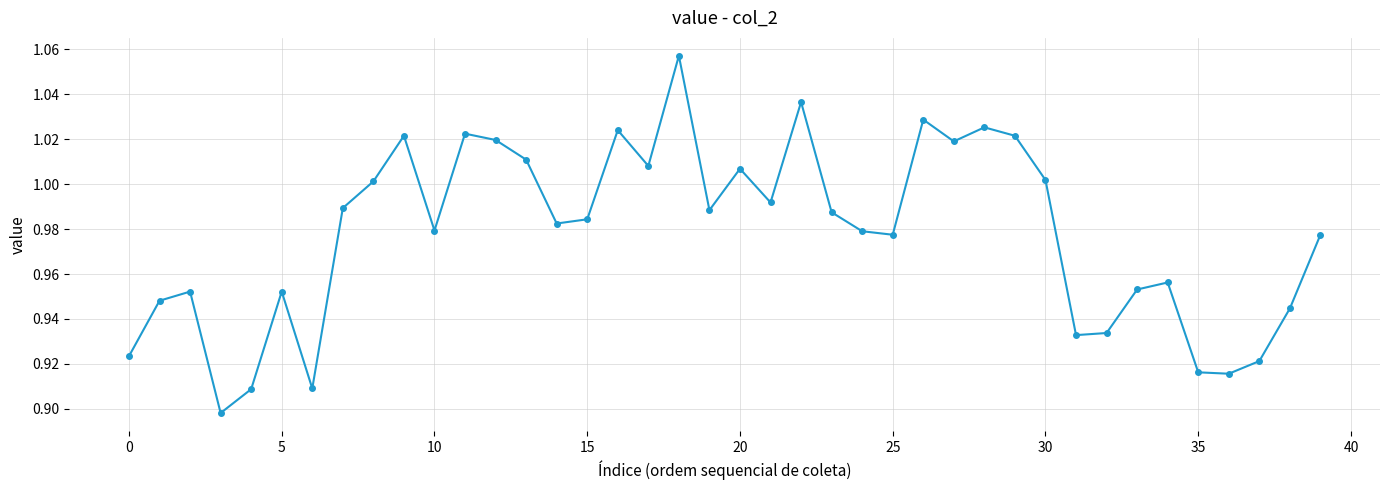

What is the sum of all values?

39.1